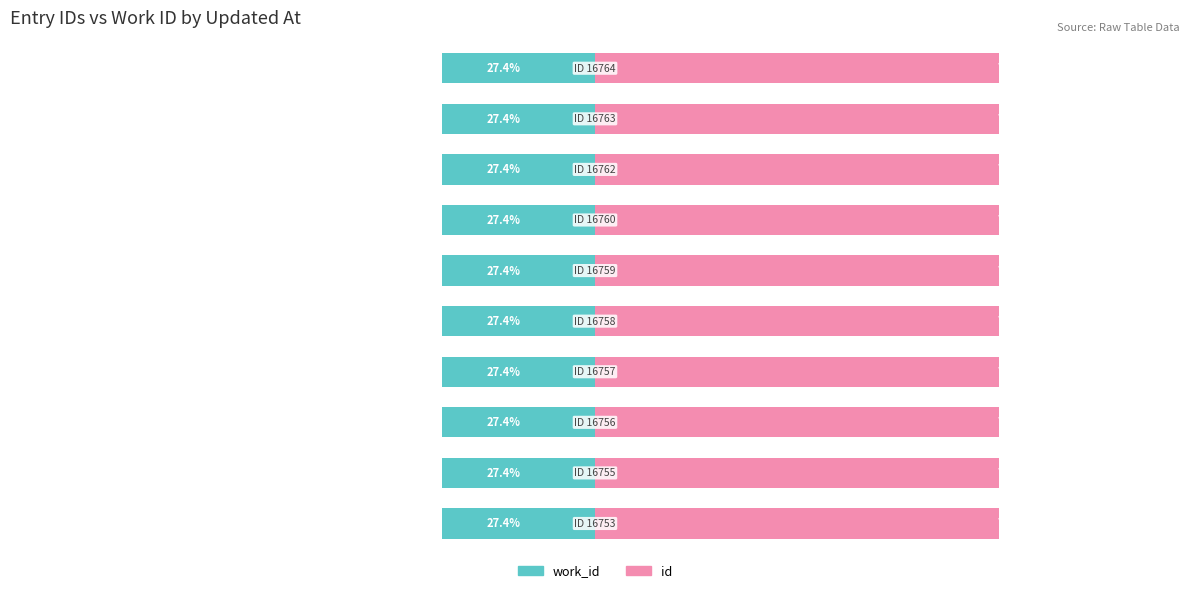

Which has a higher value, 9 or 8?

9